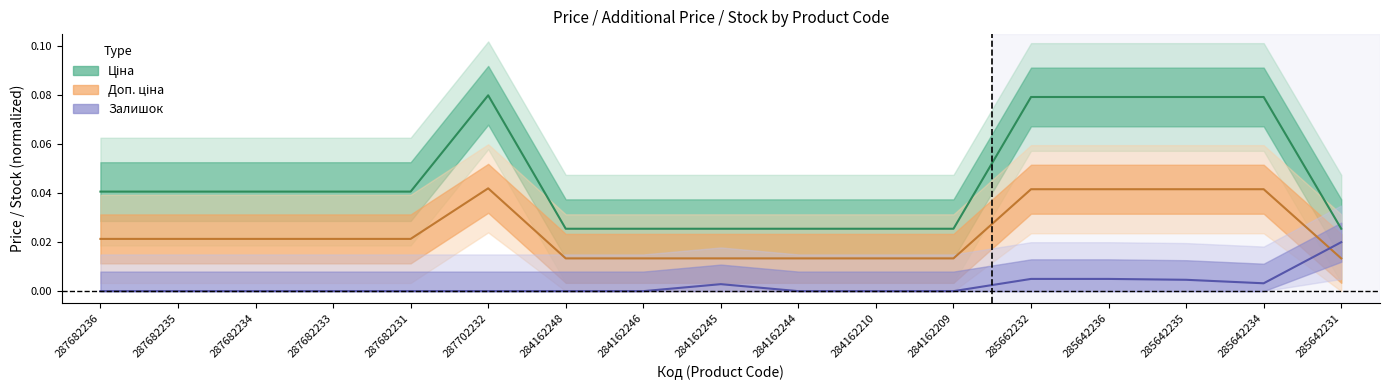

True or false: Доп. ціна and Ціна cross at least once.

False